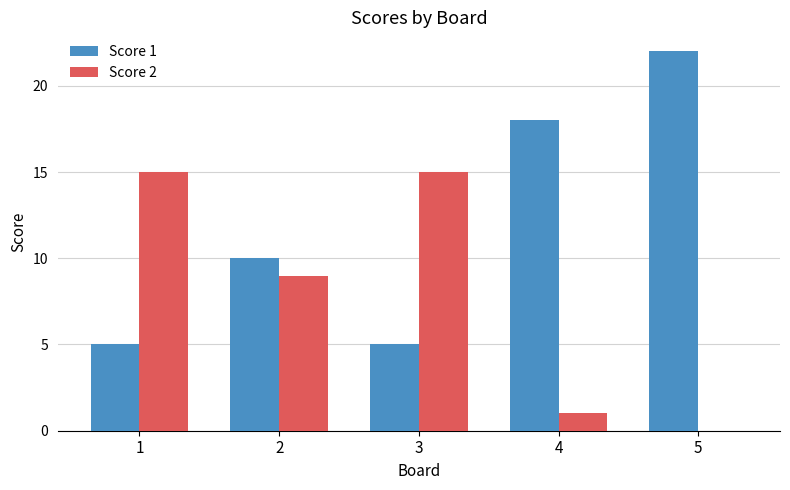

Reading left to right, what are all the values shown in this chart?

Score 1: 1=5	2=10	3=5	4=18	5=22
Score 2: 1=15	2=9	3=15	4=1	5=0